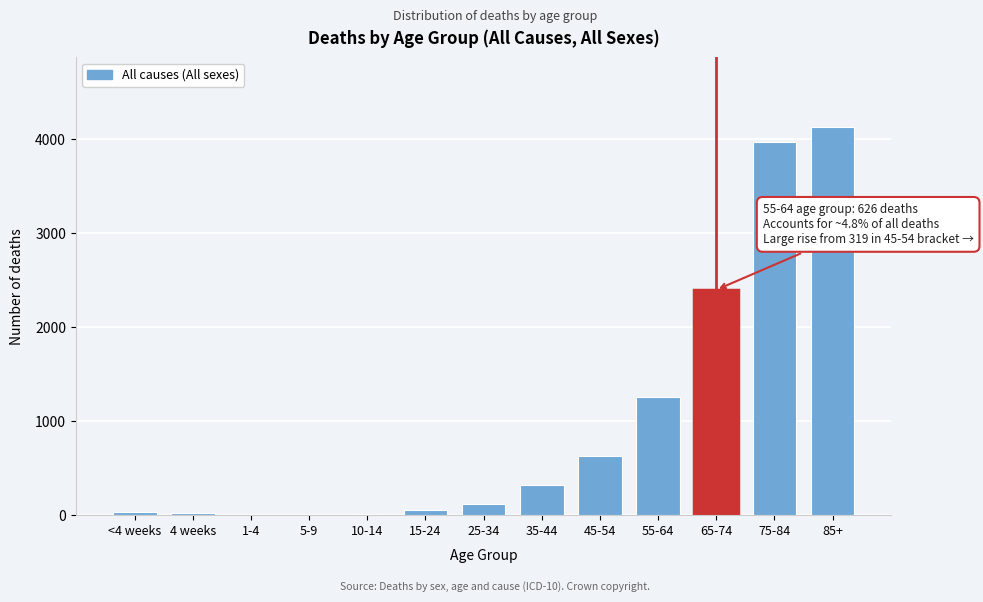

The value at 55-64 is 1259. True or false?

True